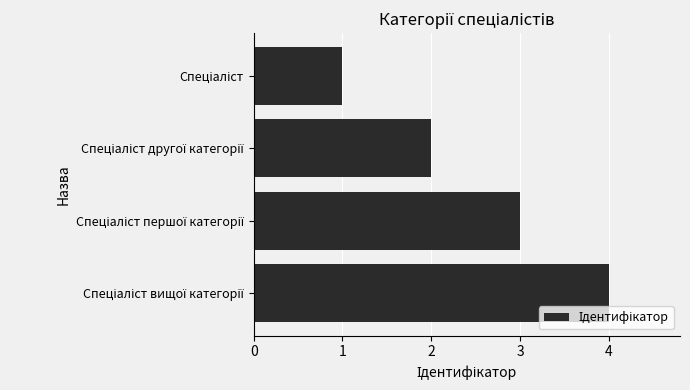

How many series are shown in this chart?

1